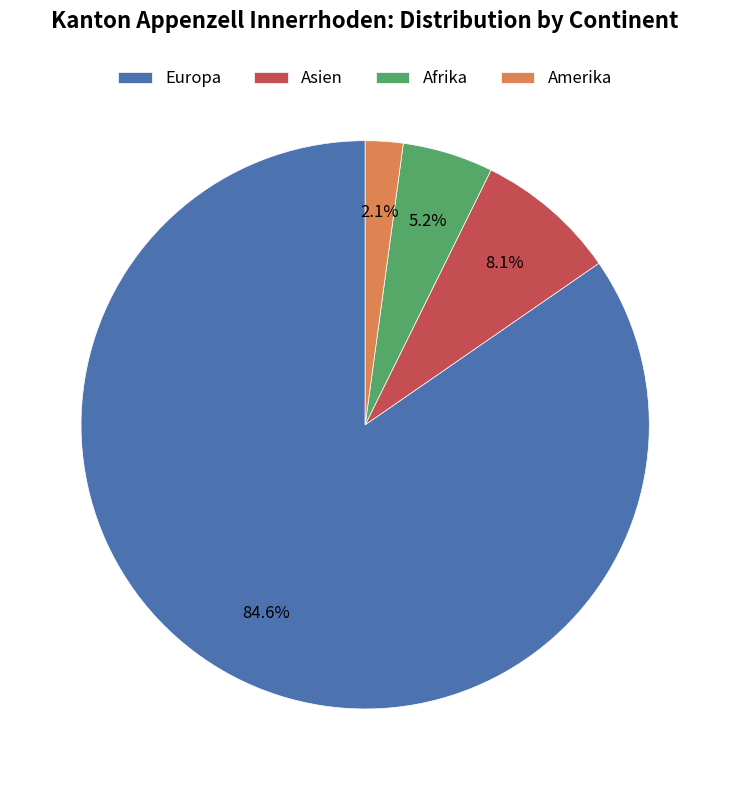

What is the total percentage of Afrika and Amerika?

7.3%